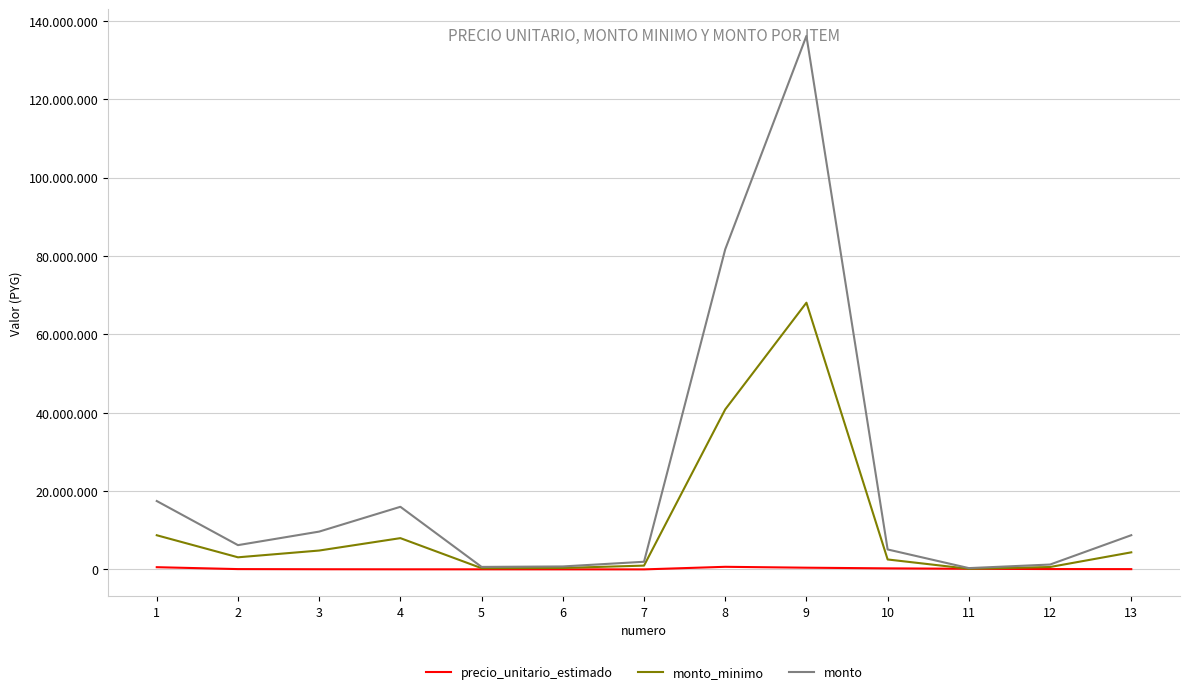

At how many categories does at least one series exceed 7651532?

6